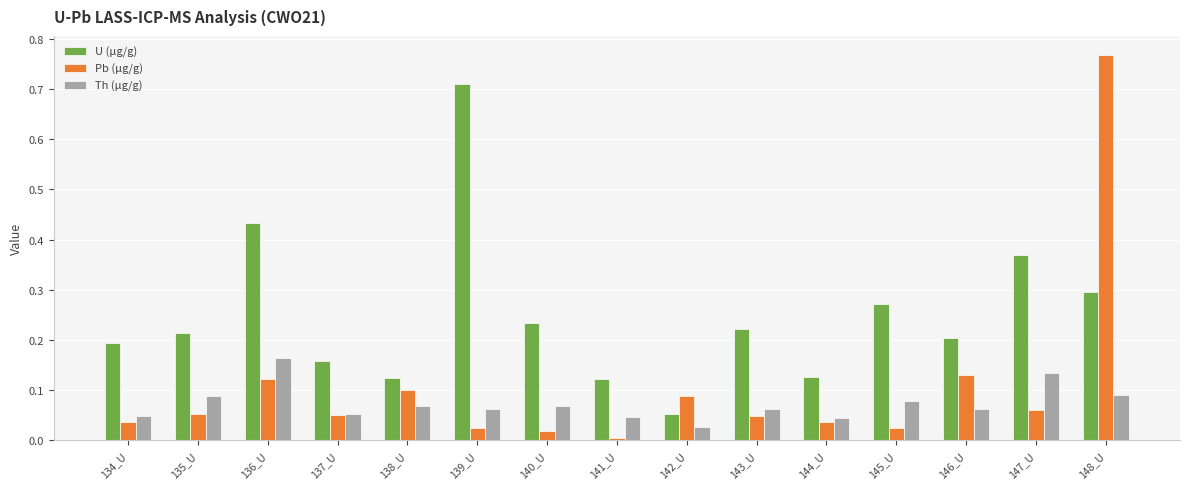

The value of Th (µg/g) at 145_U is 0.1. True or false?

True